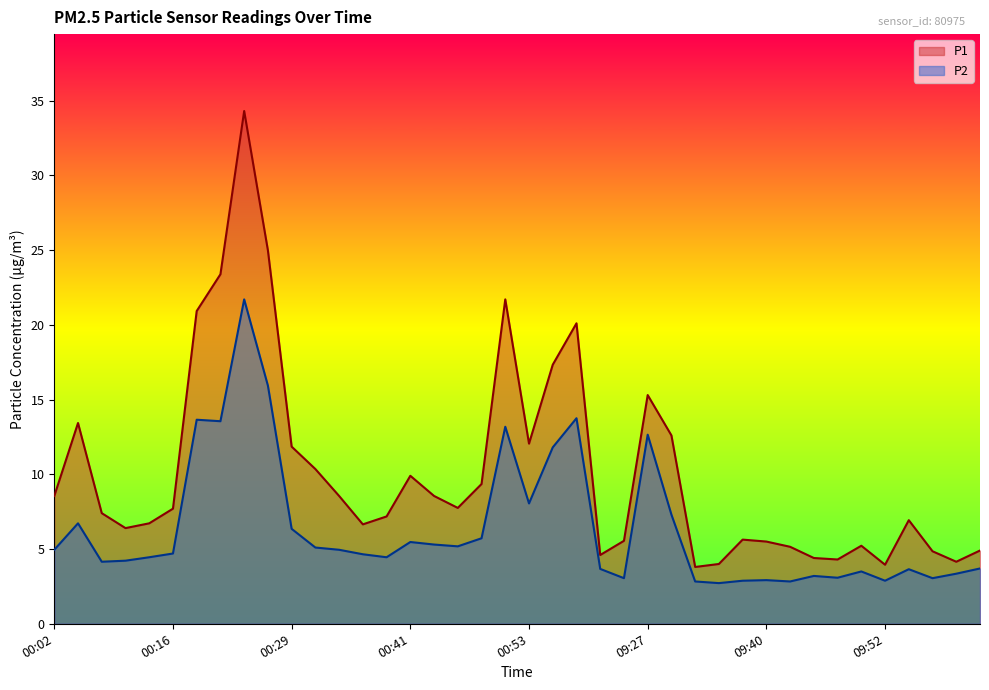

What is the difference between the maximum and minimum values in the P1 series?

30.5